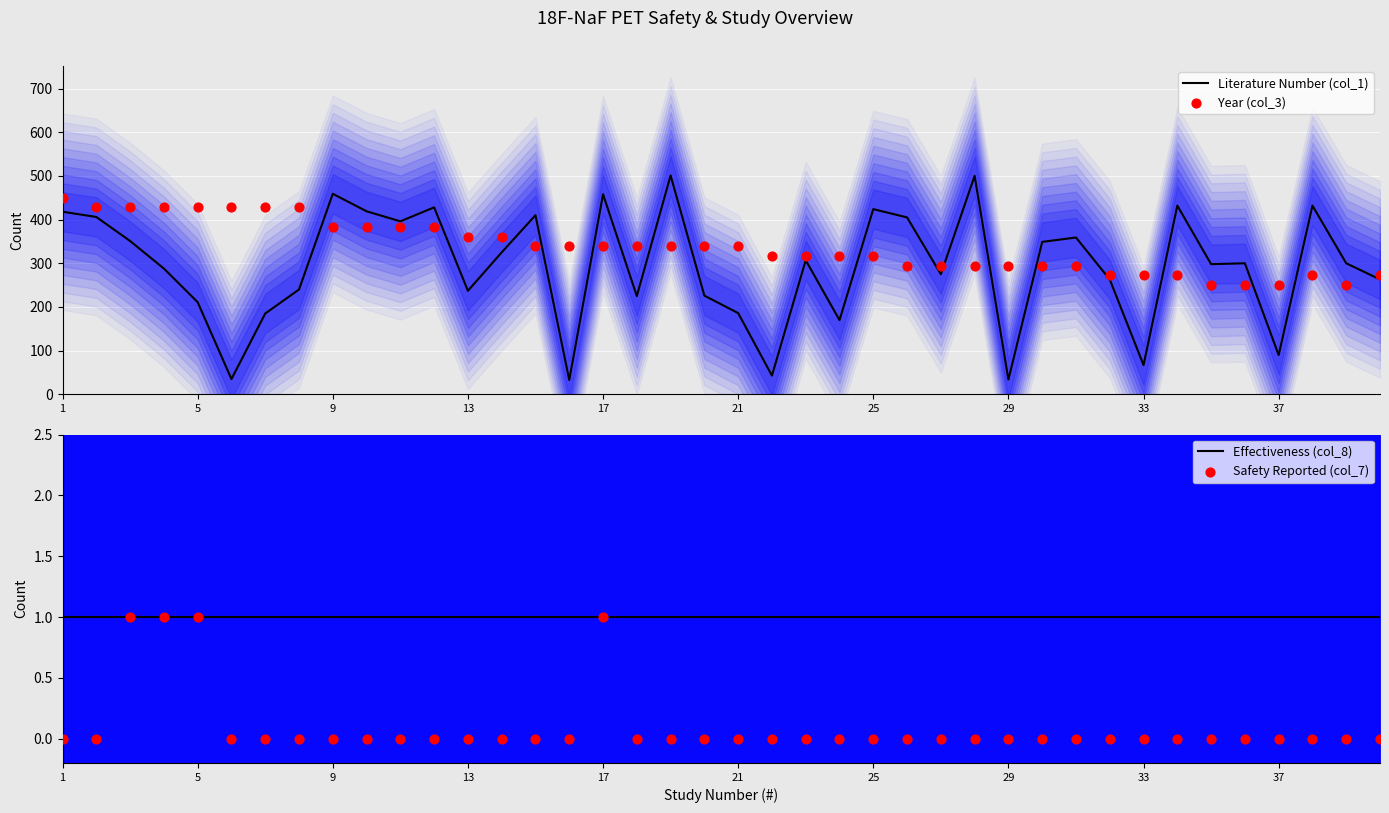

Which series has the largest Y range (max minus min)?

Literature Number (col_1)